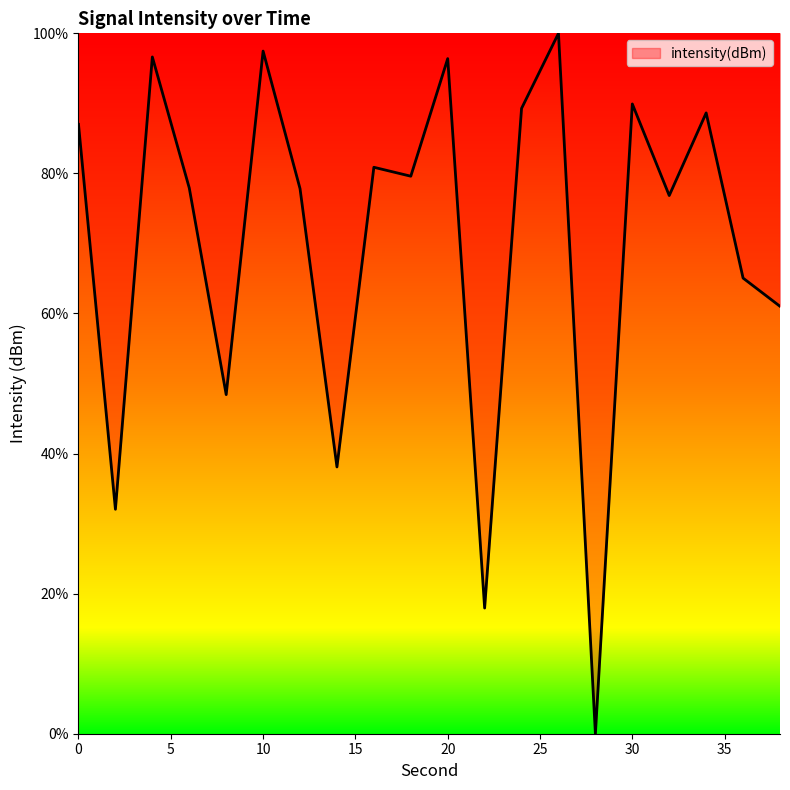

What is the maximum value shown in the chart?

100.0